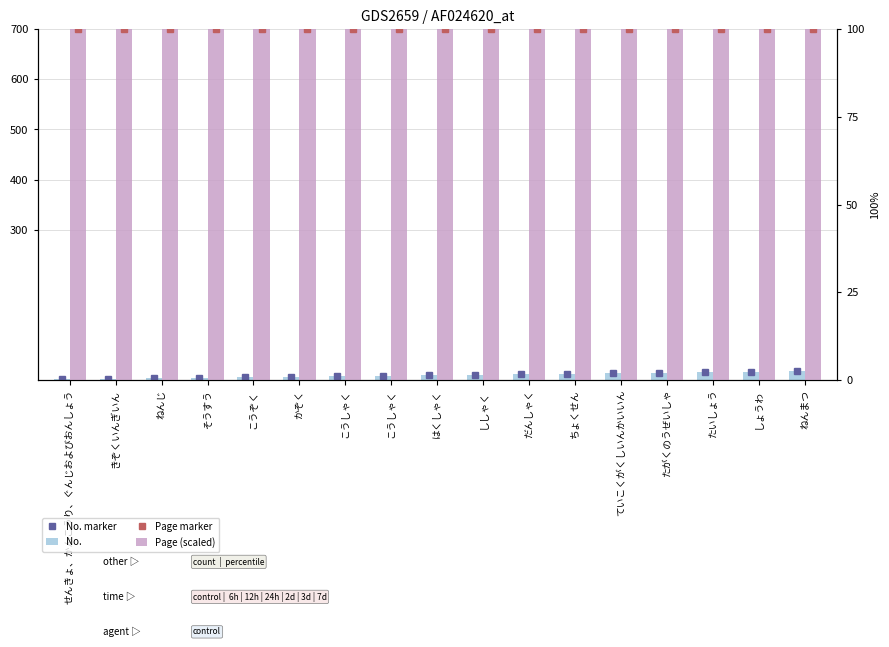

What is the smallest value displayed?

1